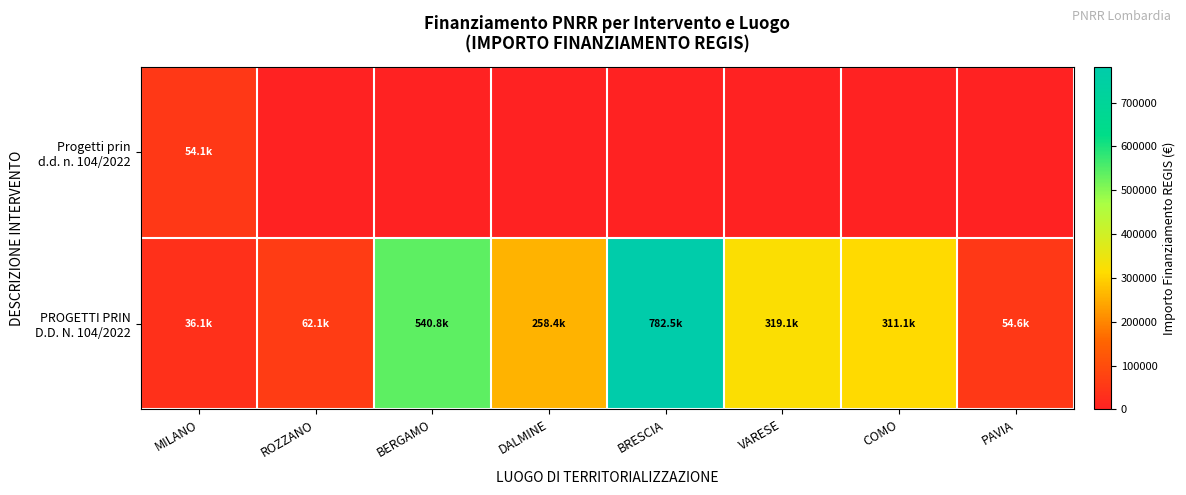

What is the spread (max minus min) of values at MILANO?

18021.1